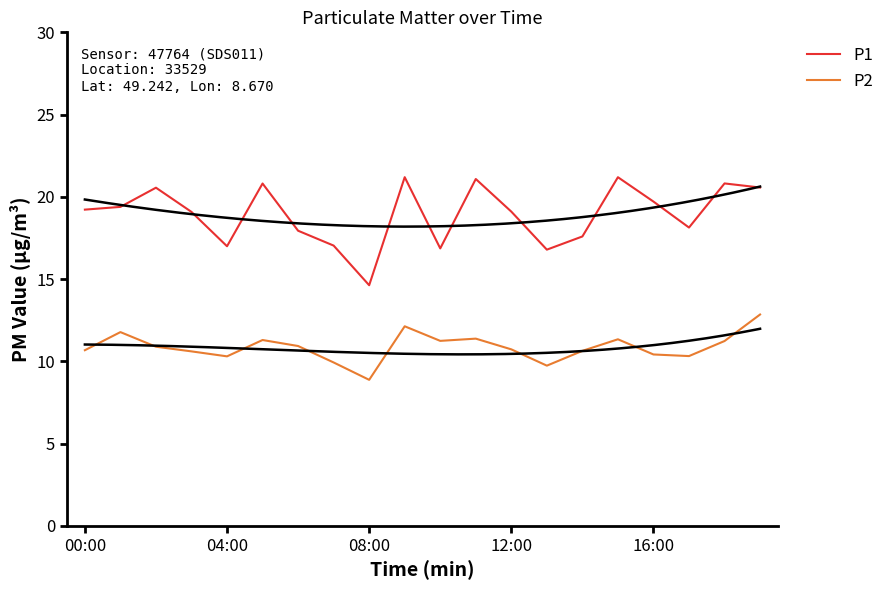

Is it true that P1 equals 8.1 at 08:00?

False